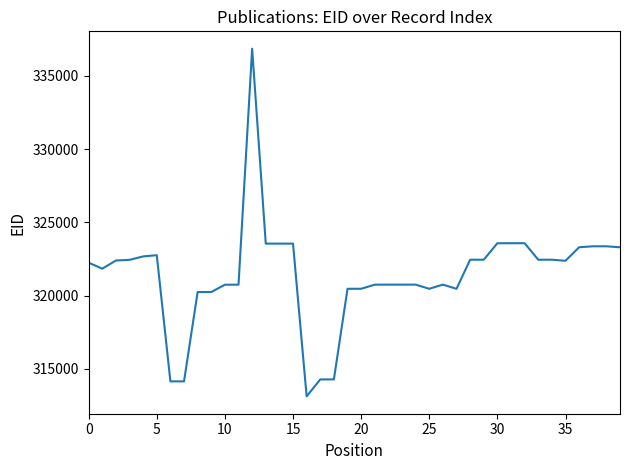

What is the smallest value displayed?

313131